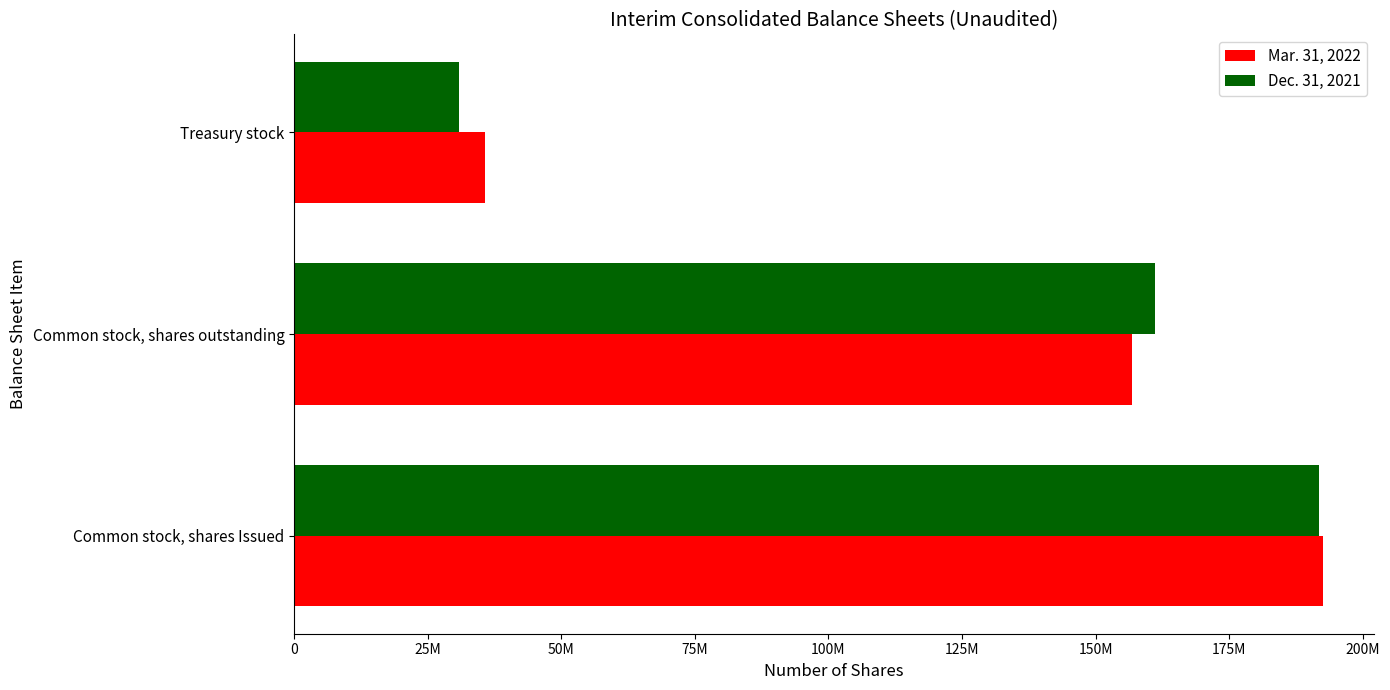

How many bars are there in total?

6